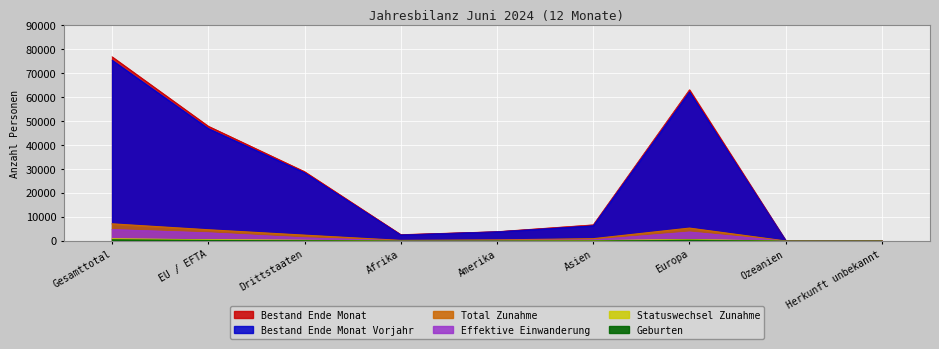

At which category is the sum across all series the highest?

Gesamttotal